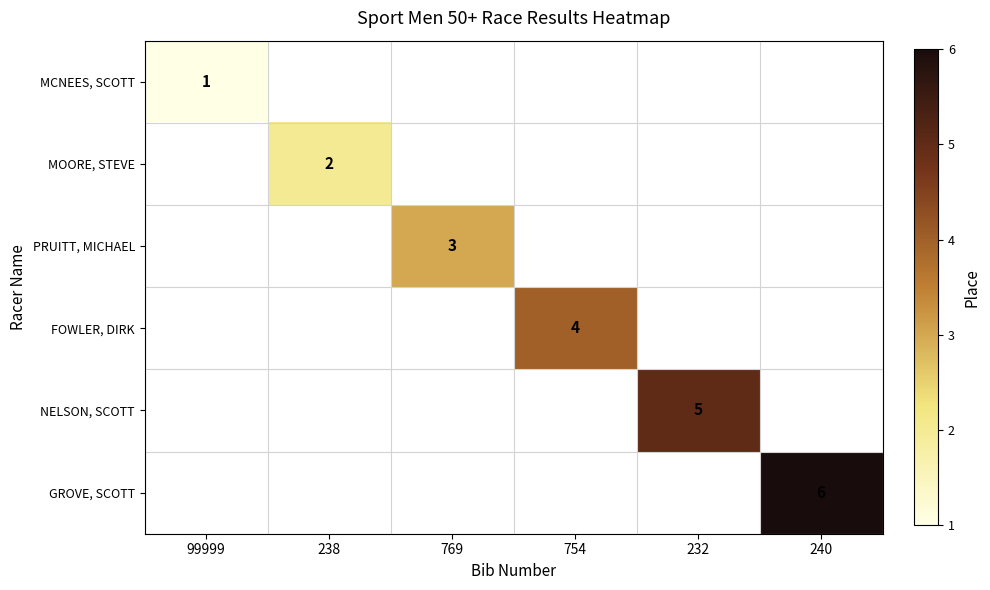

At how many categories does at least one series exceed 3?

3